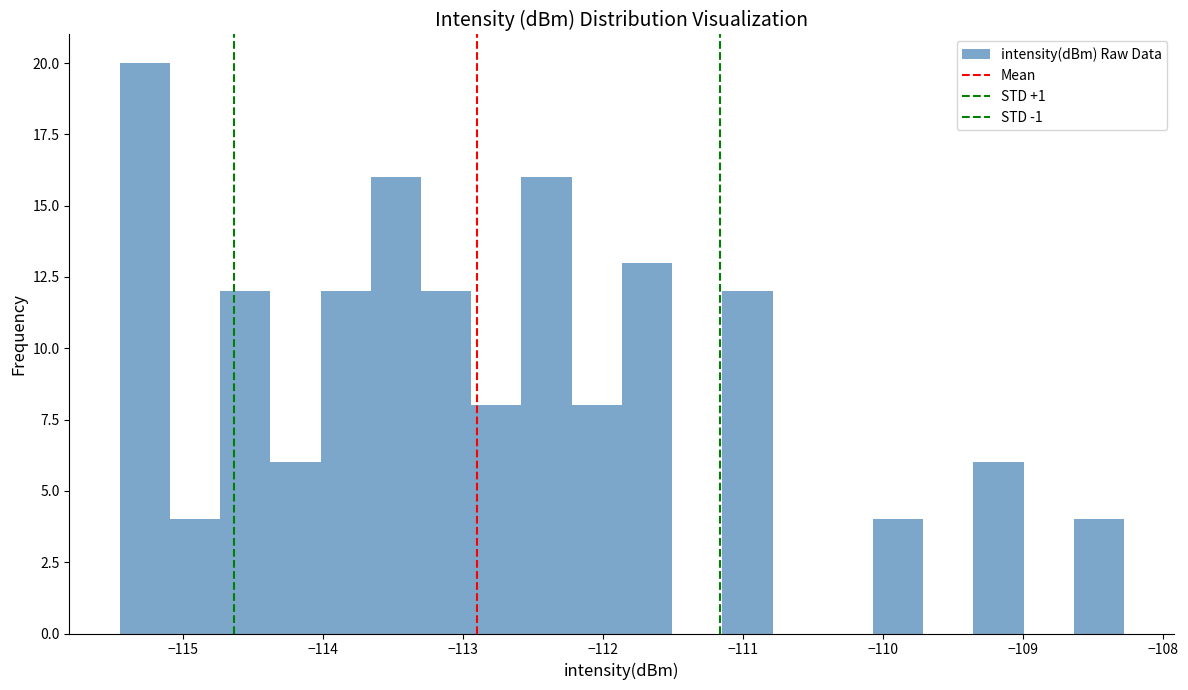

Around what value on the x-axis is the tallest bar? Give the approximate position of its centre, as read against the axis.

-115.3